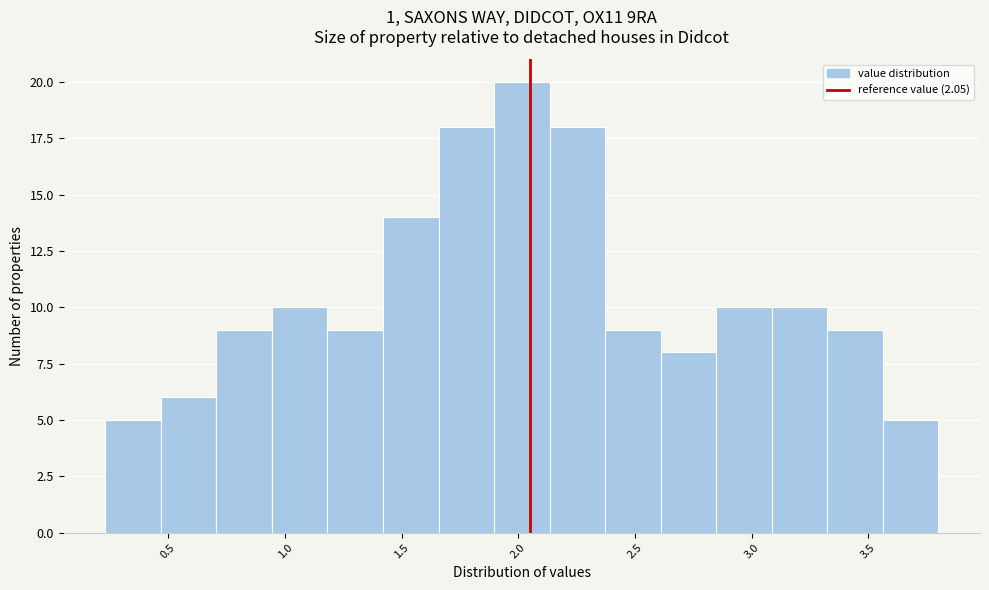

How tall is the bar that spans 1.90 to 2.15 on the x-axis? Neither the bar edges nor the heights are printed on the chart, so give them approximately, as read against the axes.

20